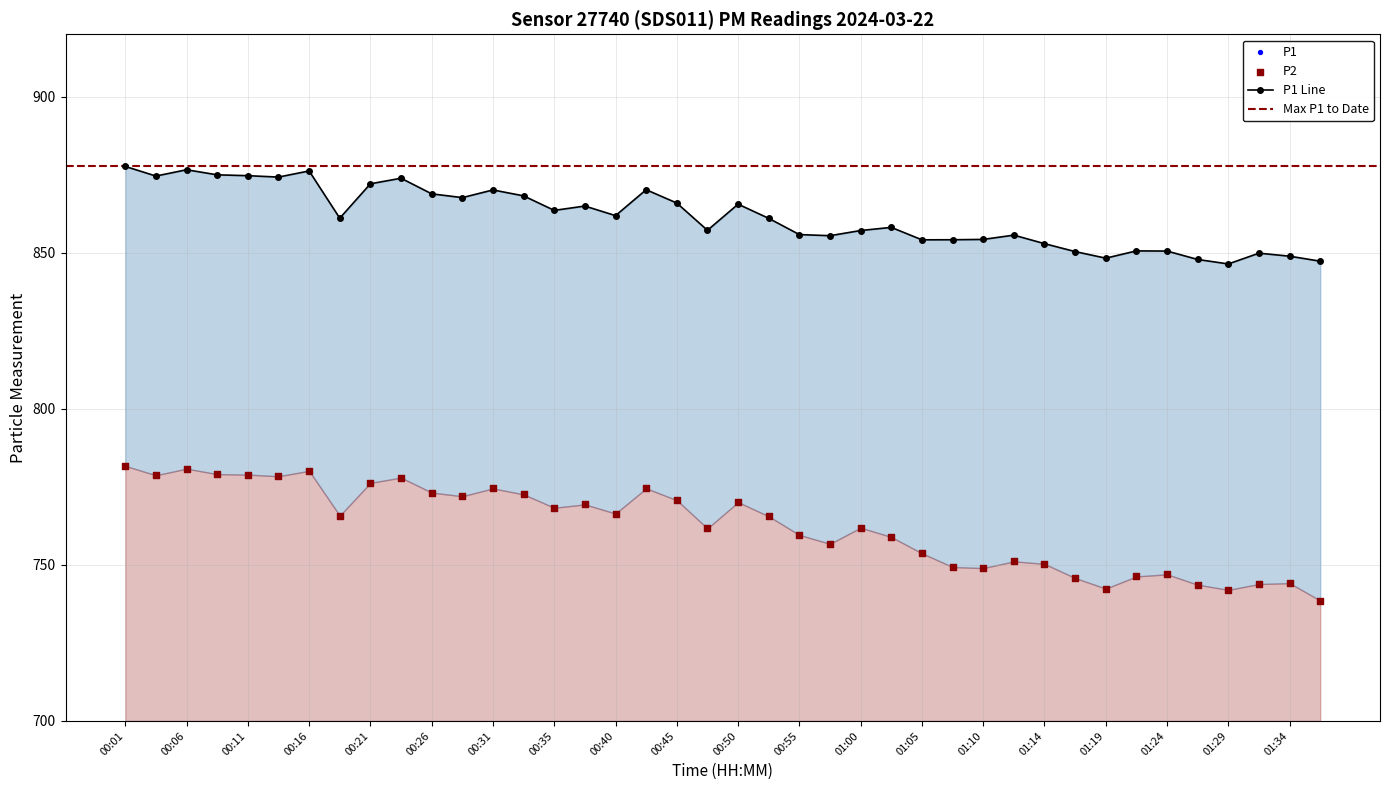

Which series has the largest total across all categories?

P1